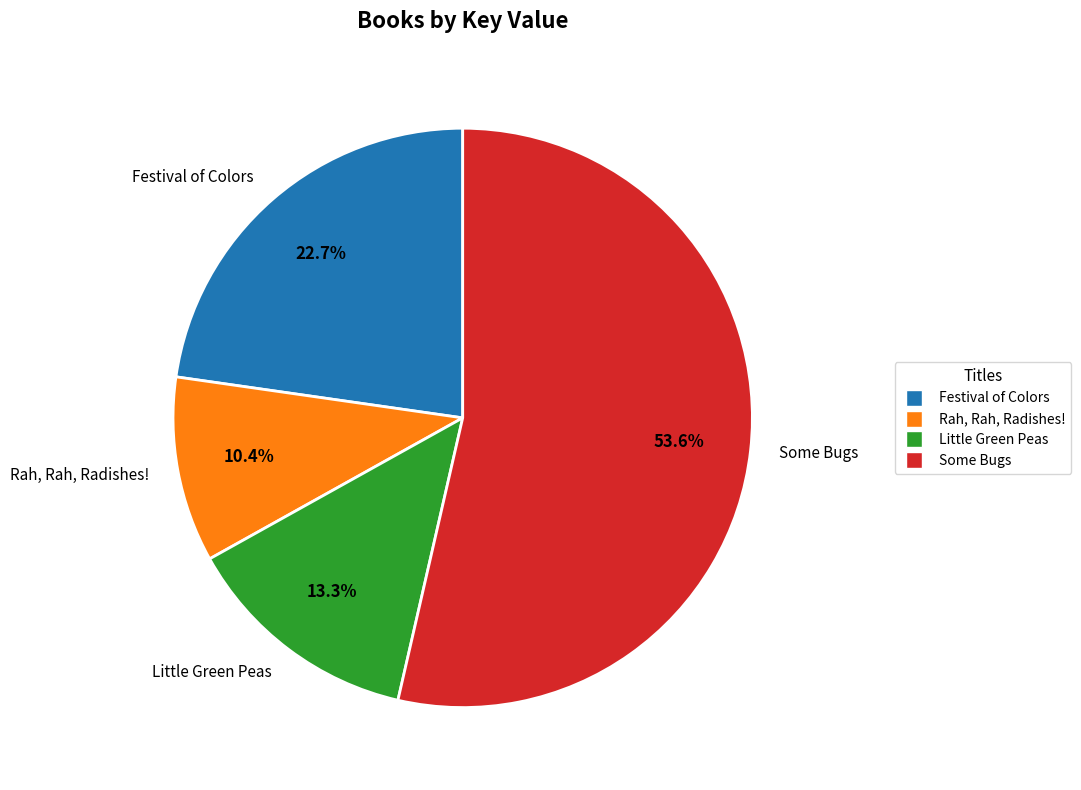

What percentage is NOT represented by Festival of Colors?

77.3%